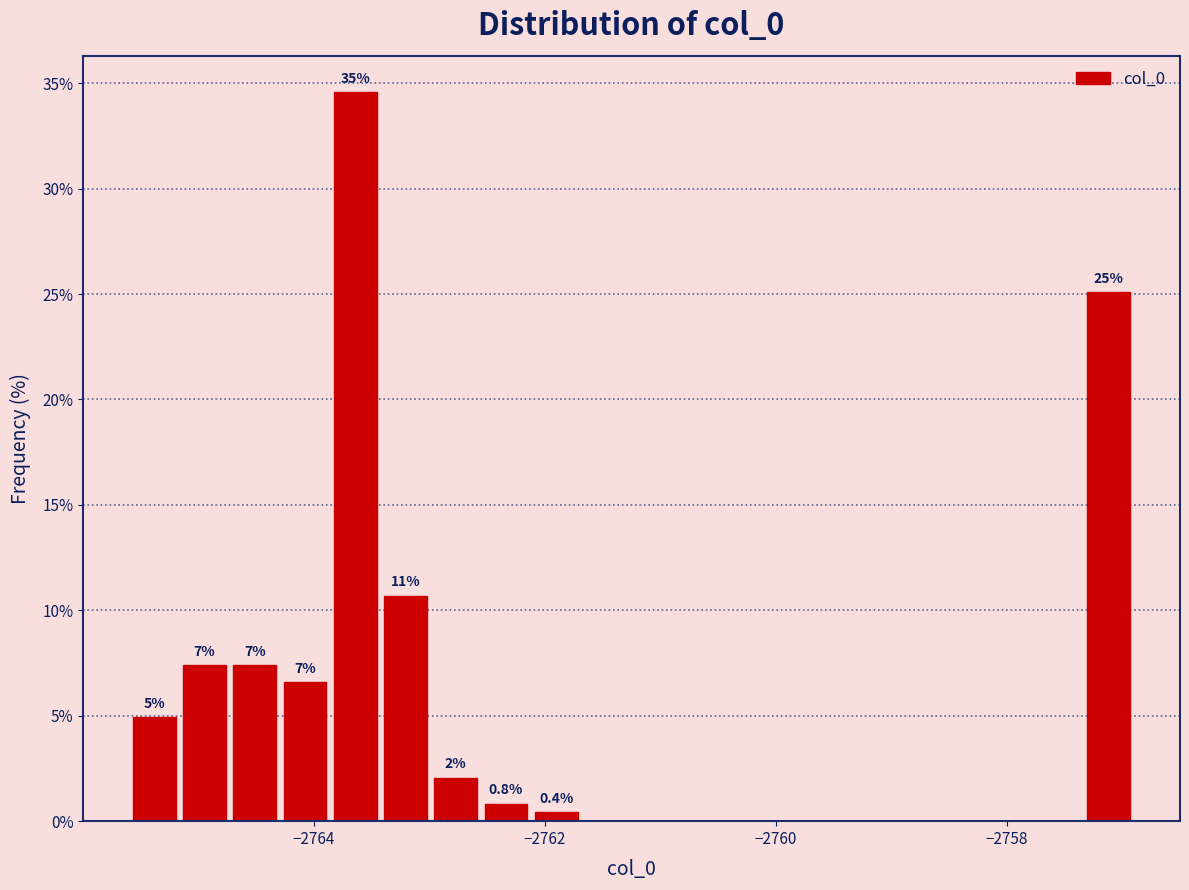

Read against the x-axis, roughly where is the centre of the tallest bar?

-2763.6